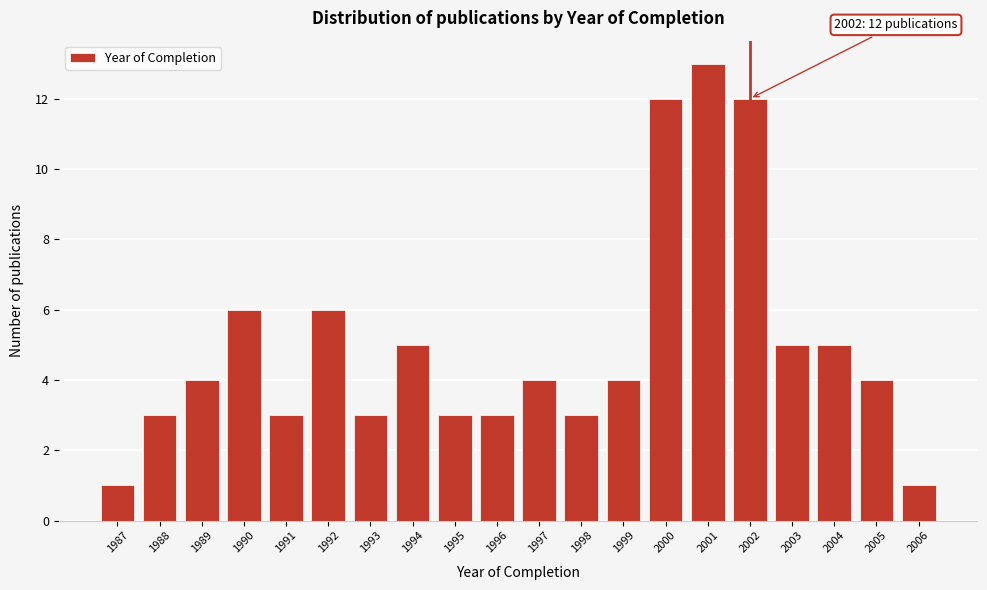

Reading left to right, list all the values displayed in this chart.

1987=1	1988=3	1989=4	1990=6	1991=3	1992=6	1993=3	1994=5	1995=3	1996=3	1997=4	1998=3	1999=4	2000=12	2001=13	2002=12	2003=5	2004=5	2005=4	2006=1